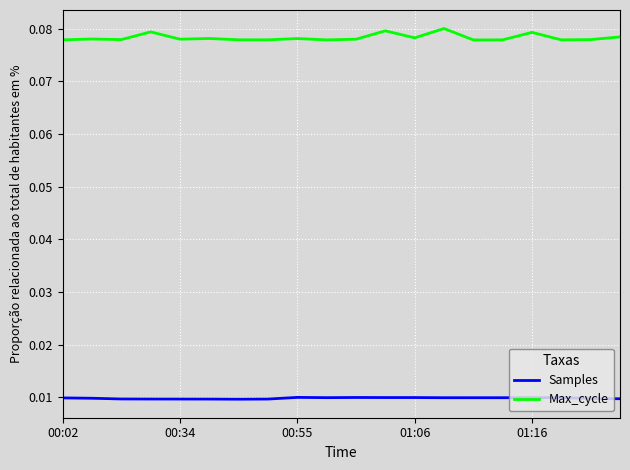

Which series has the widest spread of values?

Max_cycle